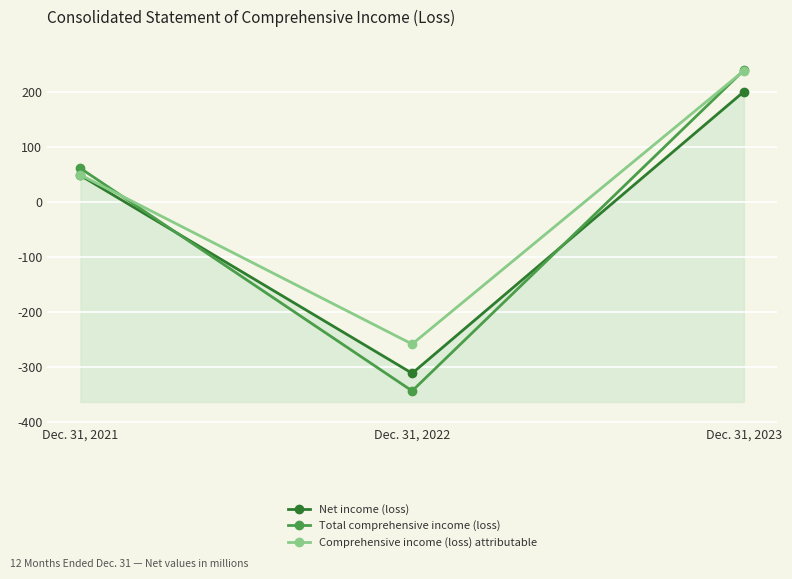

Which series has the largest range (max minus min)?

Total comprehensive income (loss)